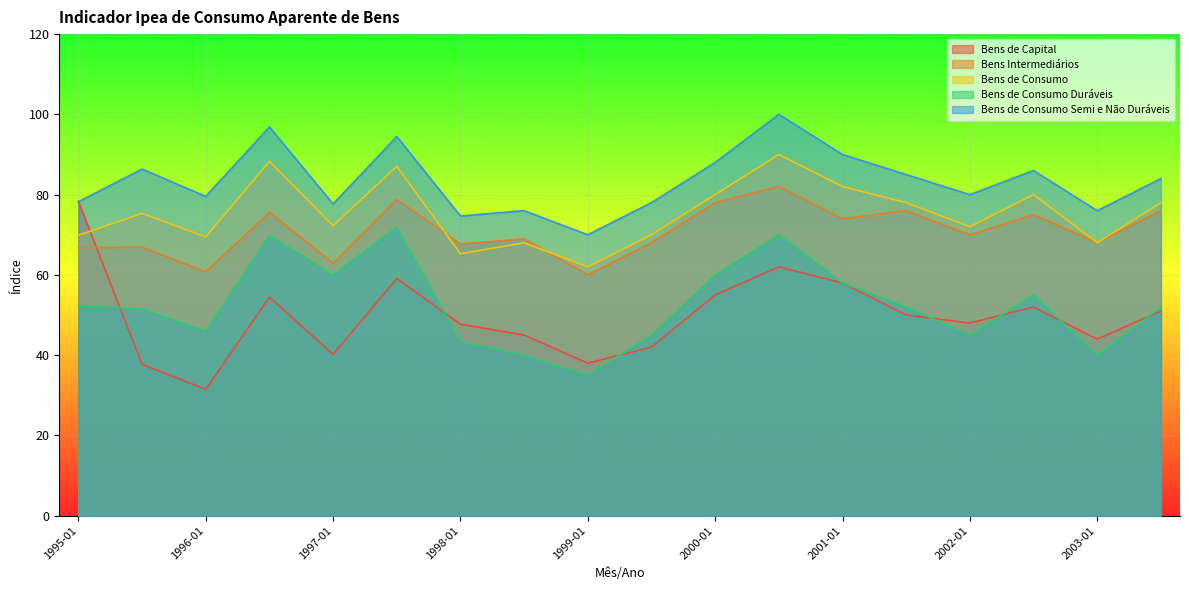

What is the average value of the Bens de Consumo Semi e Não Duráveis series?

83.4